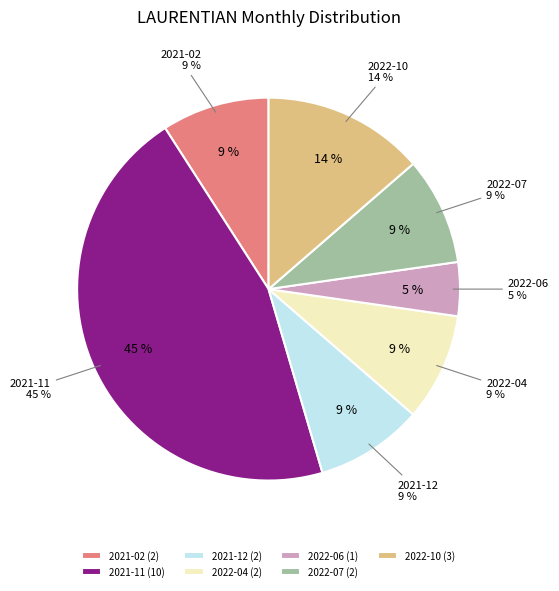

What is the ratio of the value at 2022-07 to the value at 2021-11?

0.2